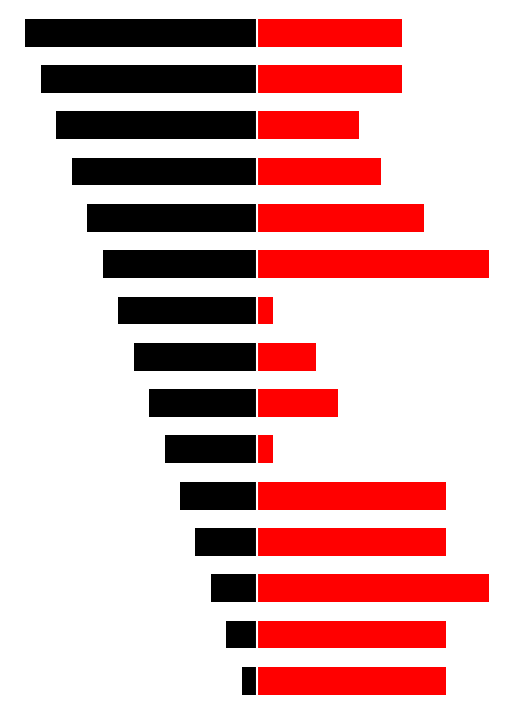

Reading right to left, what are all the values shown in this chart?

Black (Left): -15.0	-14.0	-13.0	-12.0	-11.0	-10.0	-9.0	-8.0	-7.0	-6.0	-5.0	-4.0	-3.0	-2.0	-1.0
Red (Right): 9.4	9.4	6.6	8.0	10.8	15.0	1.0	3.8	5.2	1.0	12.2	12.2	15.0	12.2	12.2